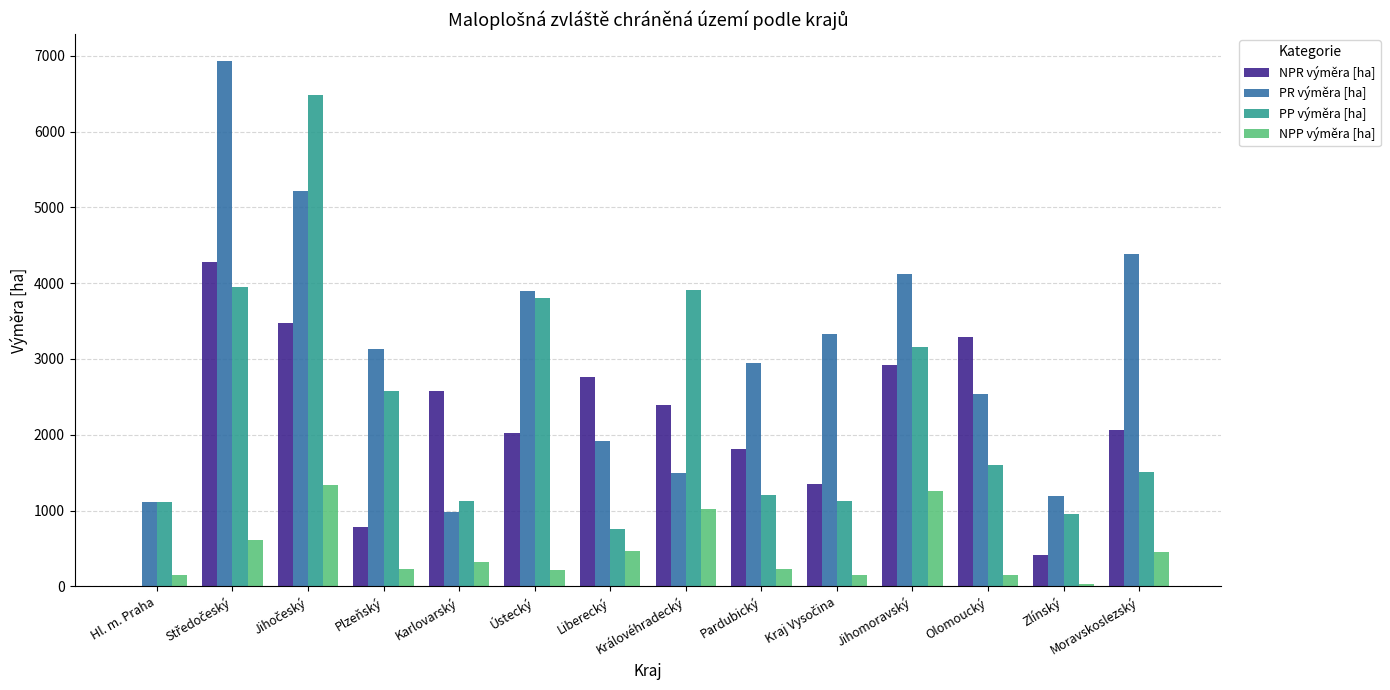

At which label is NPR výměra [ha] closest to 2138?

Moravskoslezský